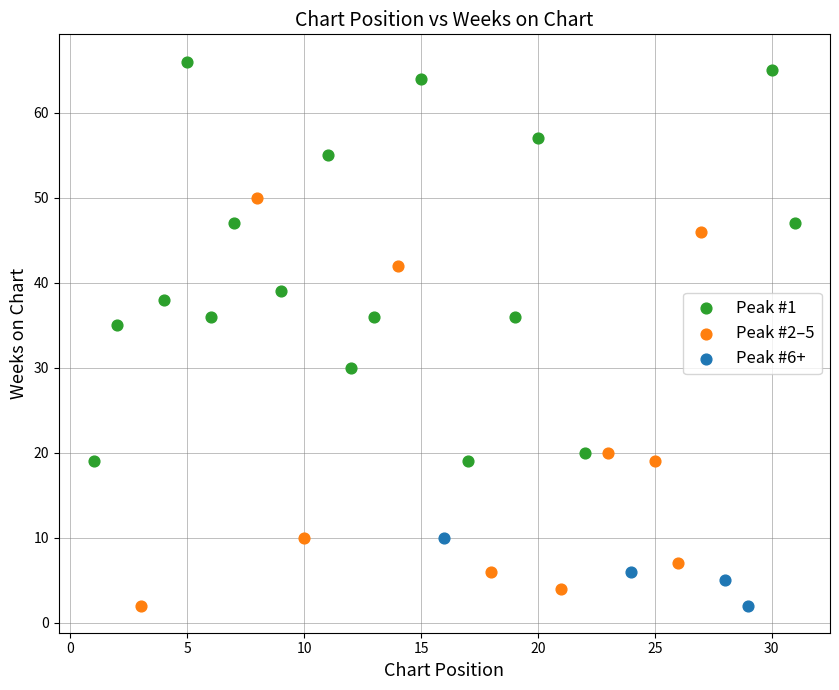

Which series contains the highest Y value?

Peak #1